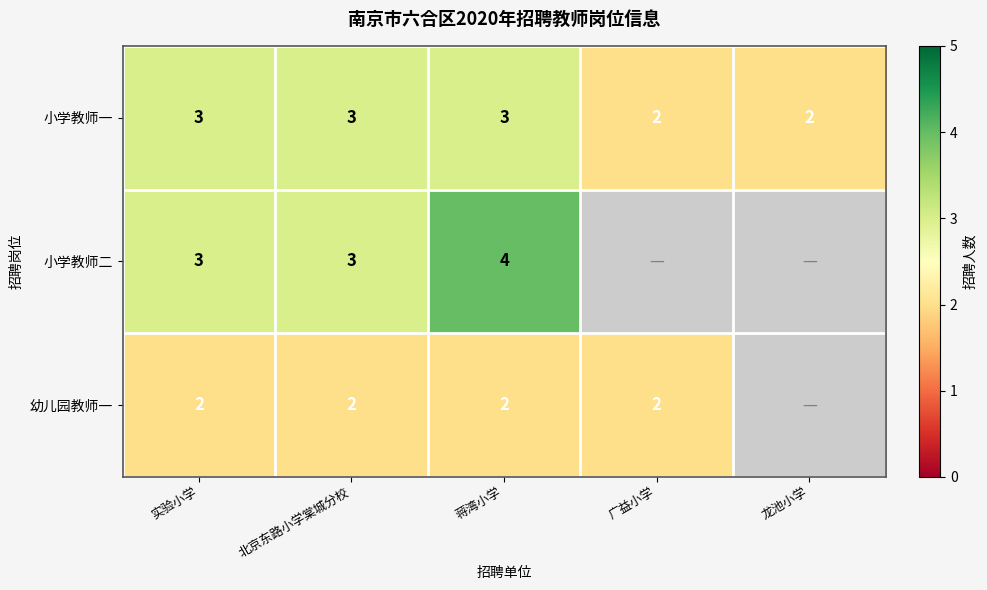

What is the smallest value displayed?

2.0